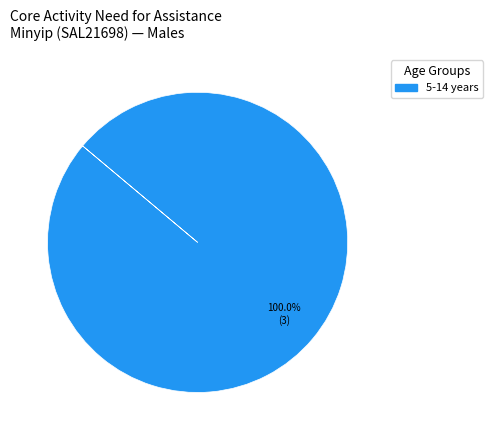

Does any single category account for the majority?

Yes